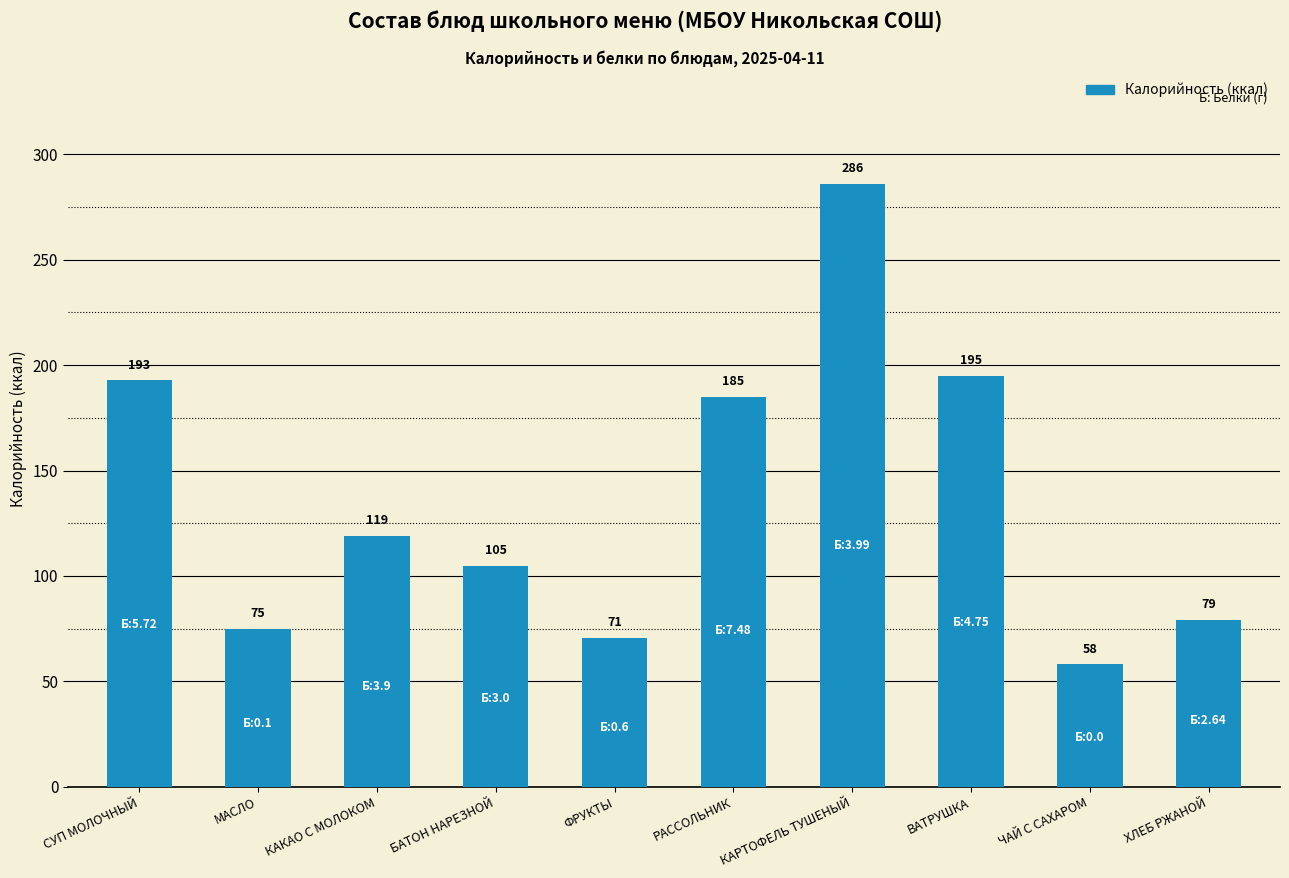

Which has a higher value, ЧАЙ С САХАРОМ or ХЛЕБ РЖАНОЙ?

ХЛЕБ РЖАНОЙ